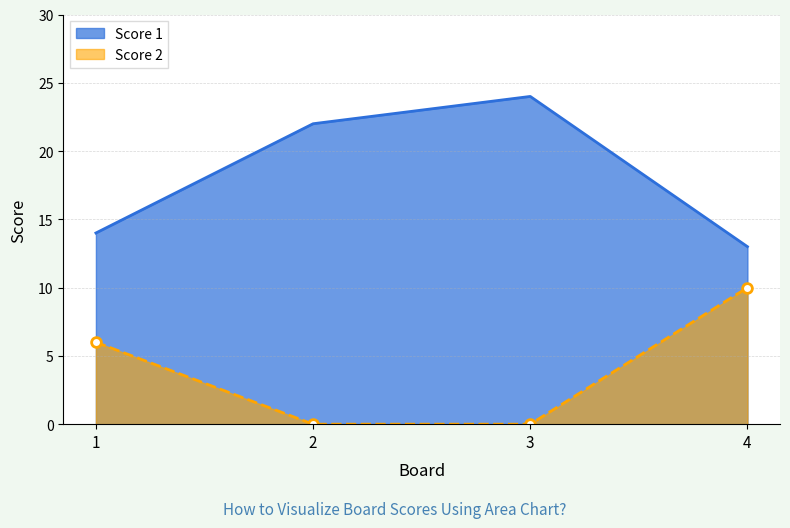

Is the value of Score 1 at 4 greater than the value of Score 2 at 2?

Yes